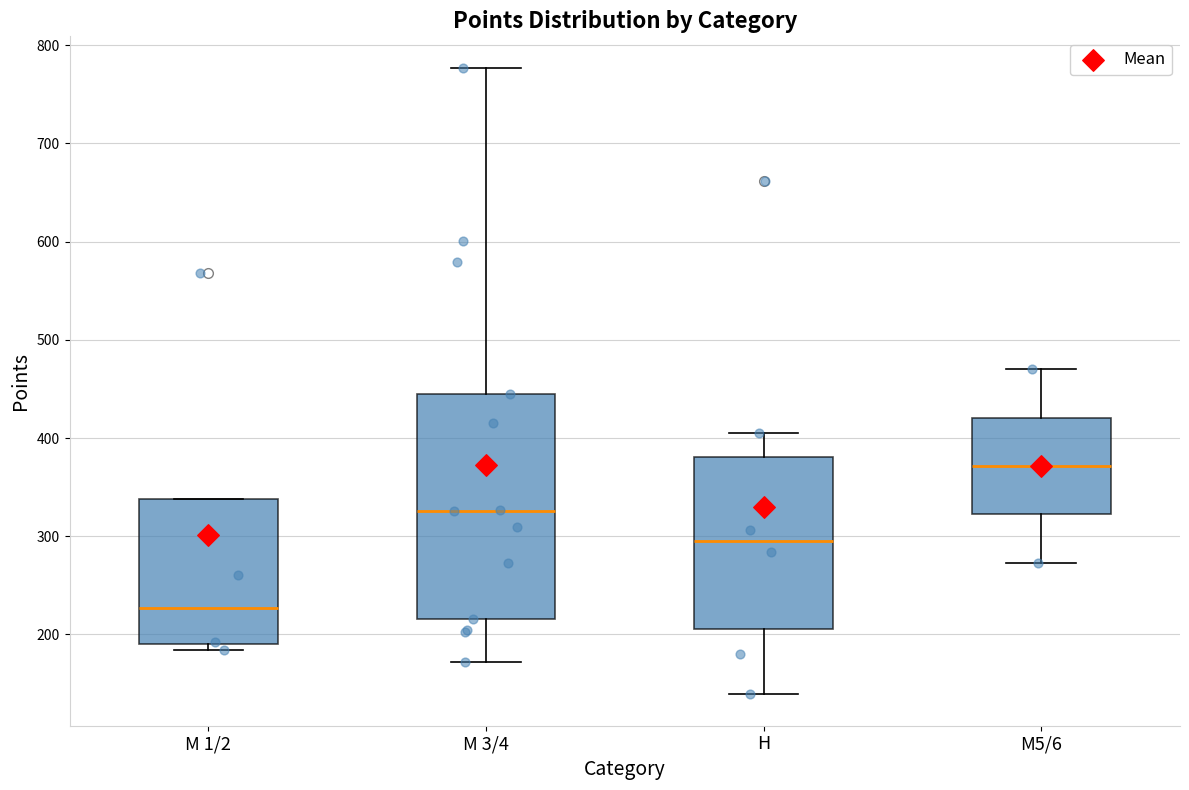

Where does the median line of the box for M 1/2 sit on the y-axis? The values are not printed on the chart, so give them approximately, as read against the axis.

230